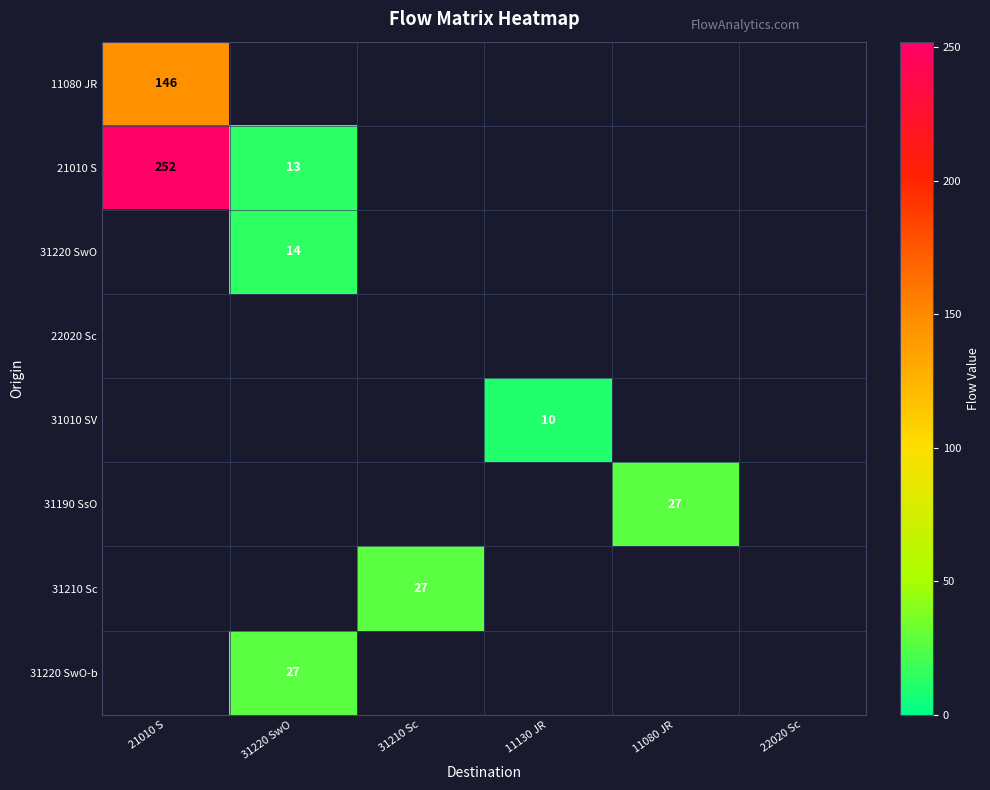

The 21010 S series shows 3 at 31220 SwO. True or false?

False